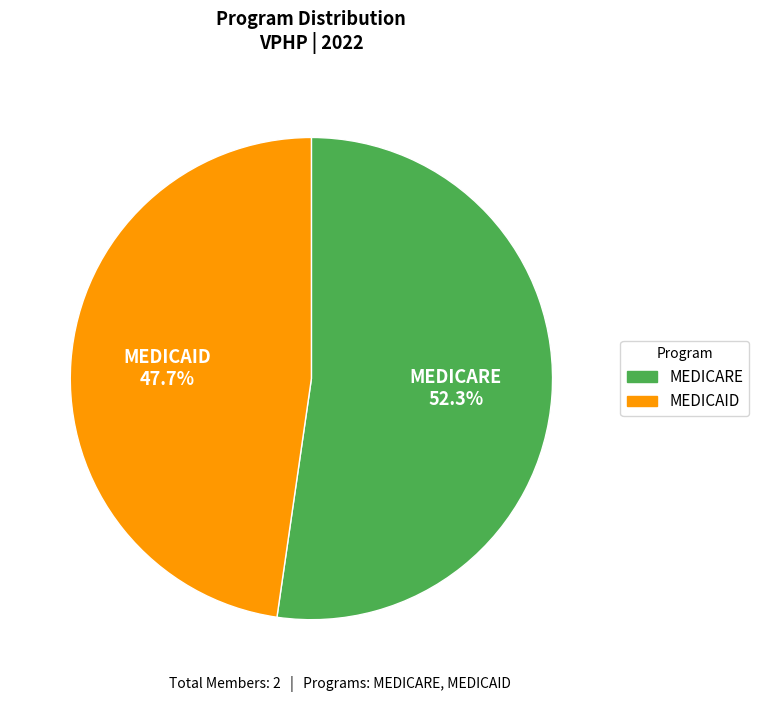

How many slices are in this pie chart?

2